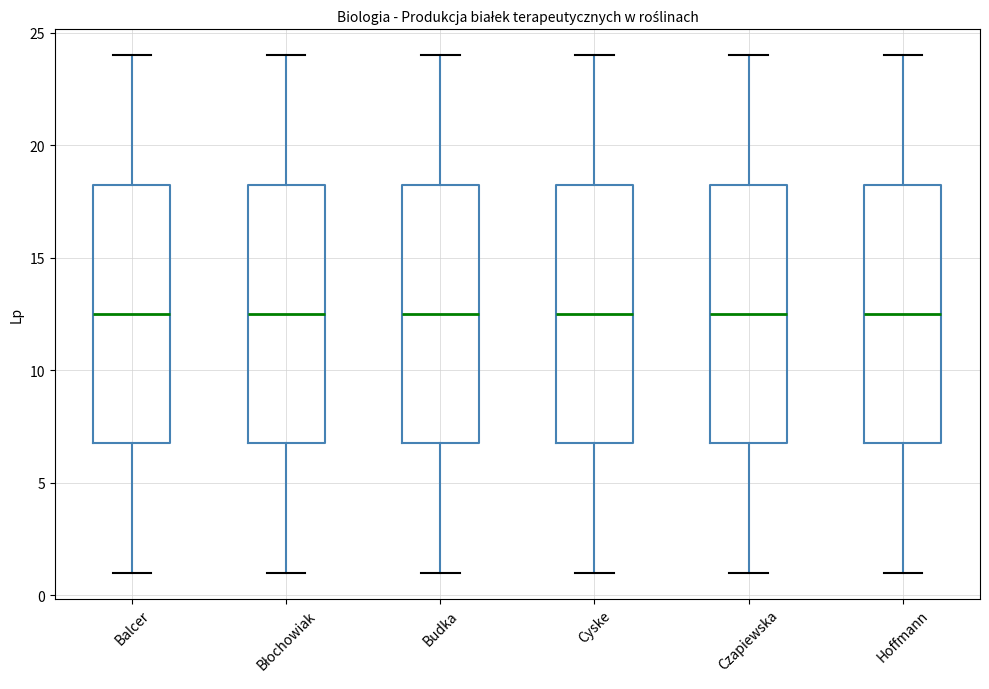

Where is the lower edge of the box for Czapiewska on the y-axis? The values are not printed on the chart, so give them approximately, as read against the axis.

7.0